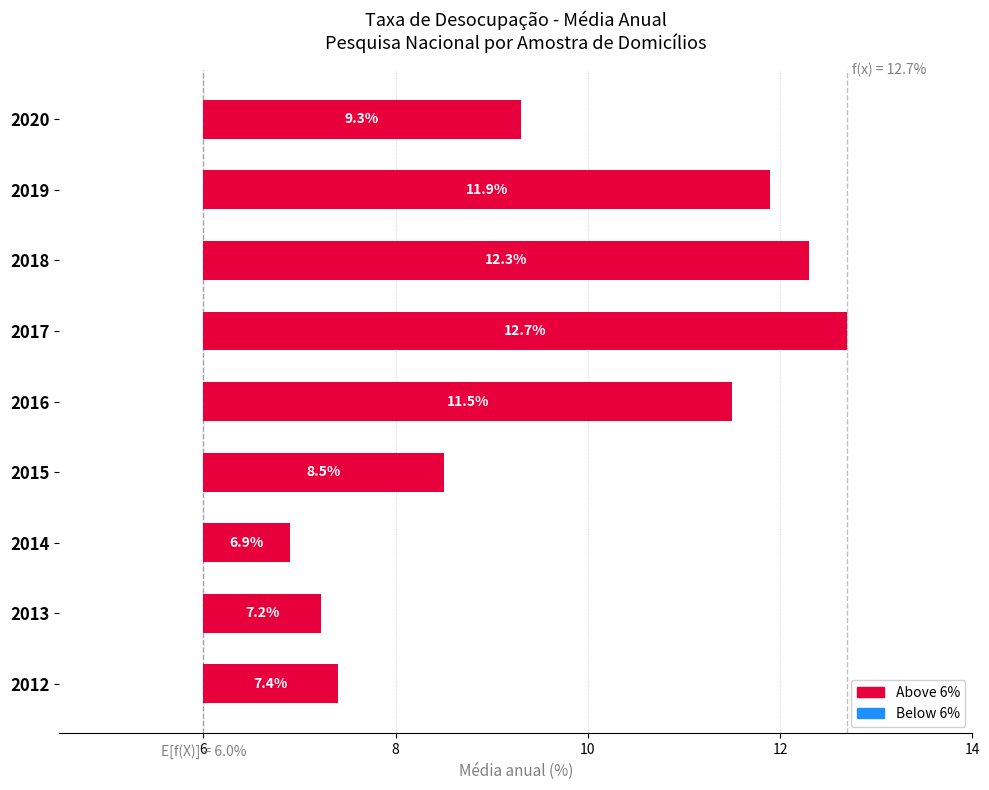

Rank the categories by value from lowest to highest.

2014, 2013, 2012, 2015, 2020, 2016, 2019, 2018, 2017